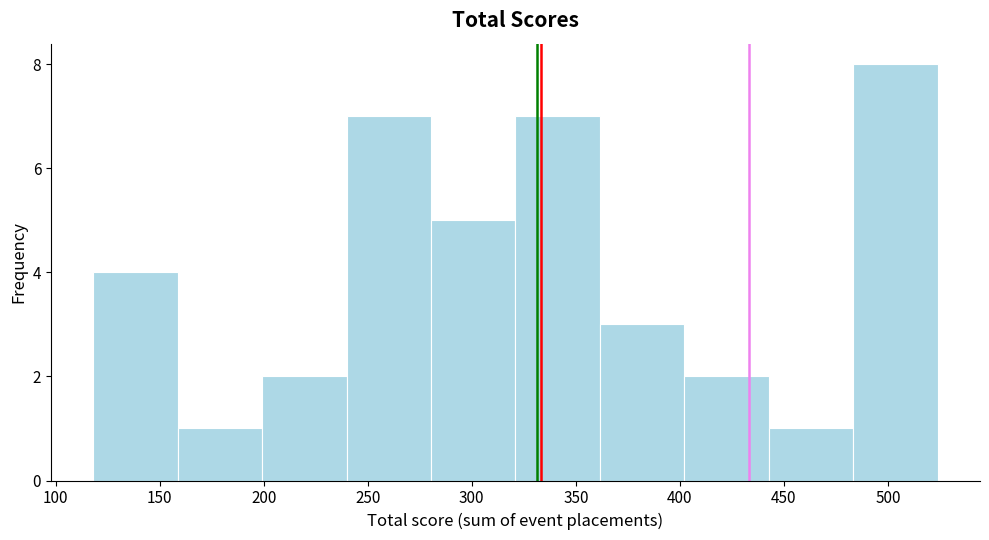

Which range on the x-axis has the tallest bar?

485 to 525